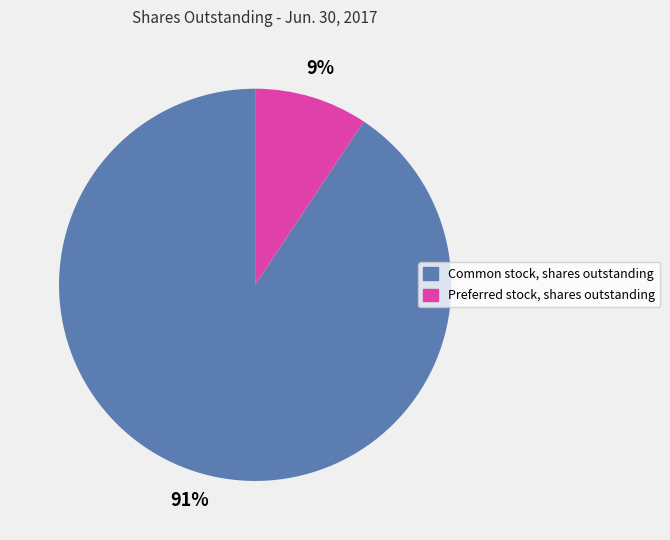

Is it true that Common stock, shares outstanding is 78% of the pie?

False